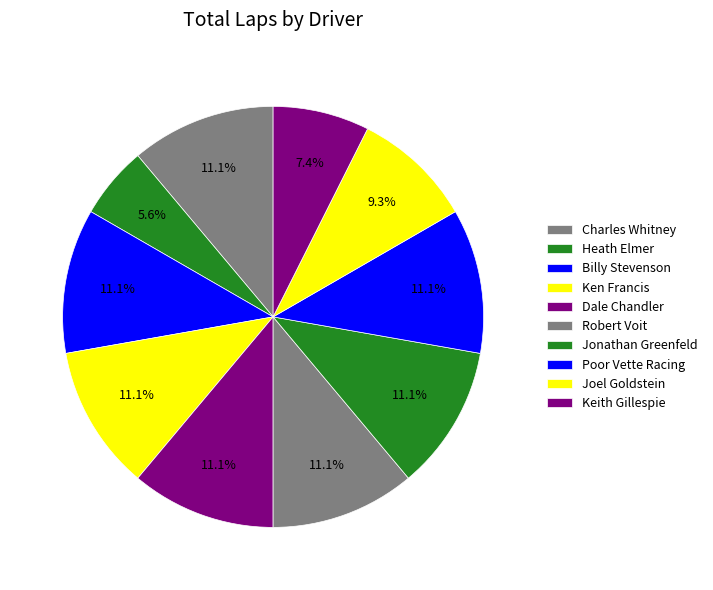

To the nearest percent, what percentage of the pie is Dale Chandler?

11%